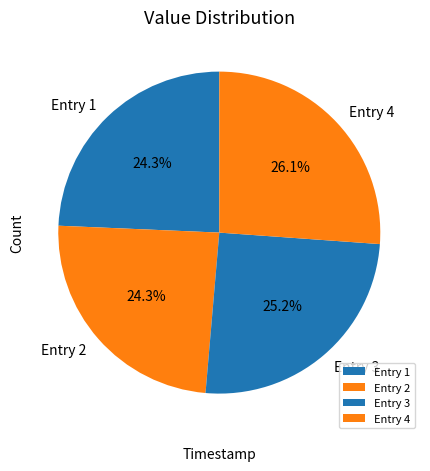

What percentage do Entry 2 and Entry 1 together represent?

48.6%